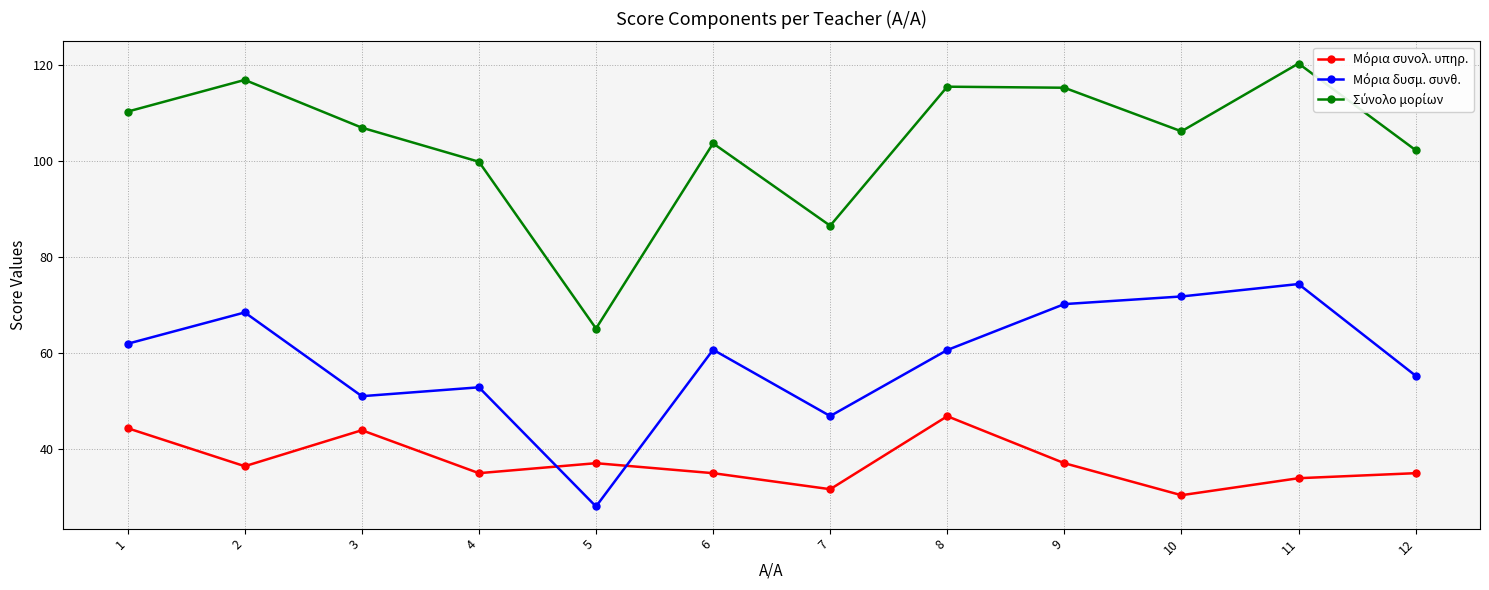

What is the spread (max minus min) of values at 4?

64.9